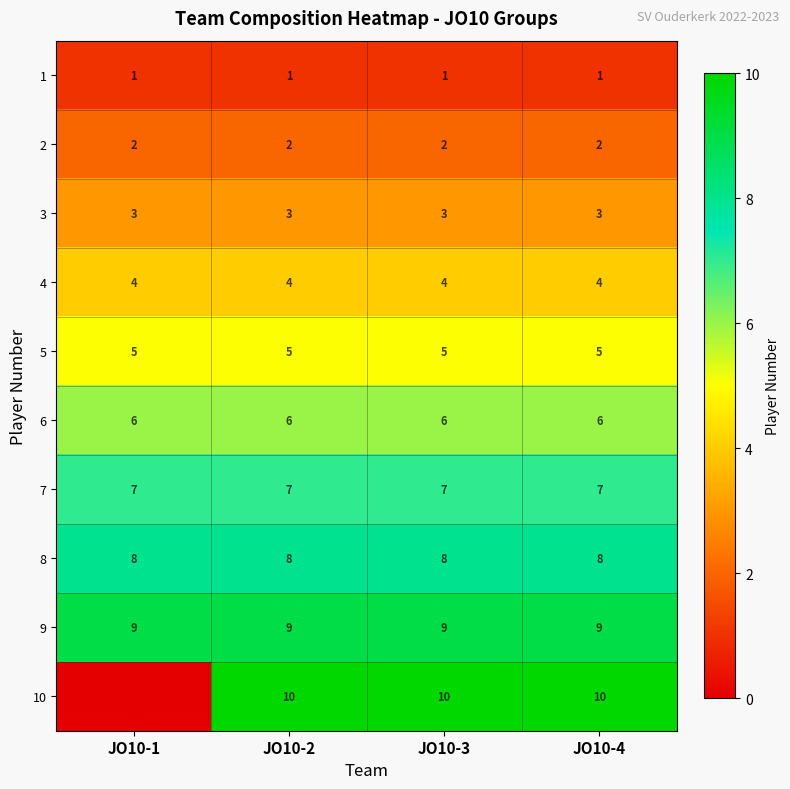

What is the average value of the 2 series?

2